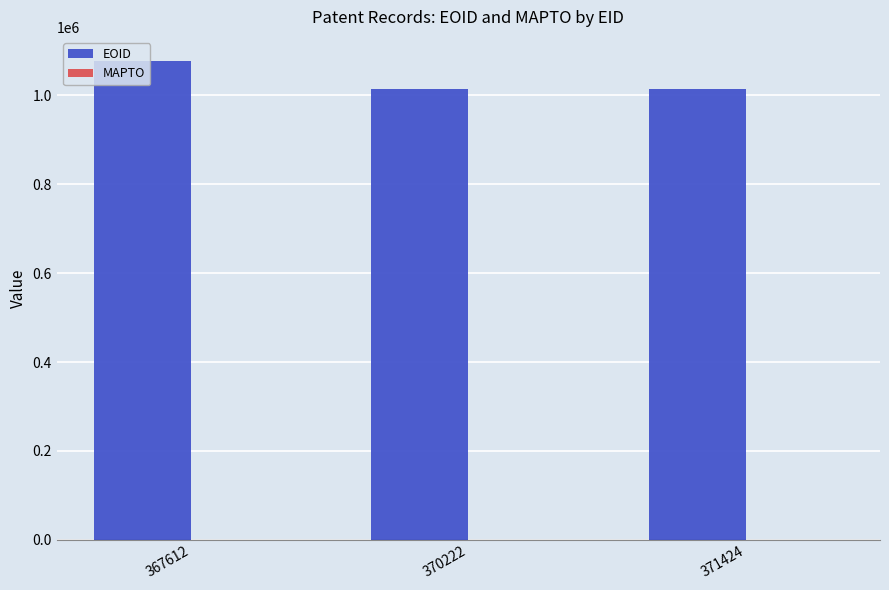

Are the bars horizontal?

No